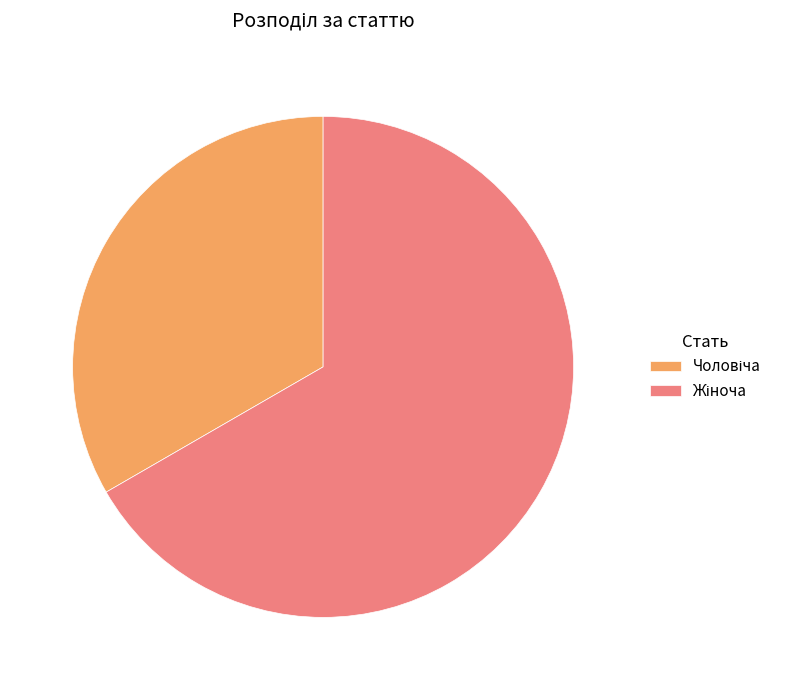

Is there a majority slice in this chart?

Yes